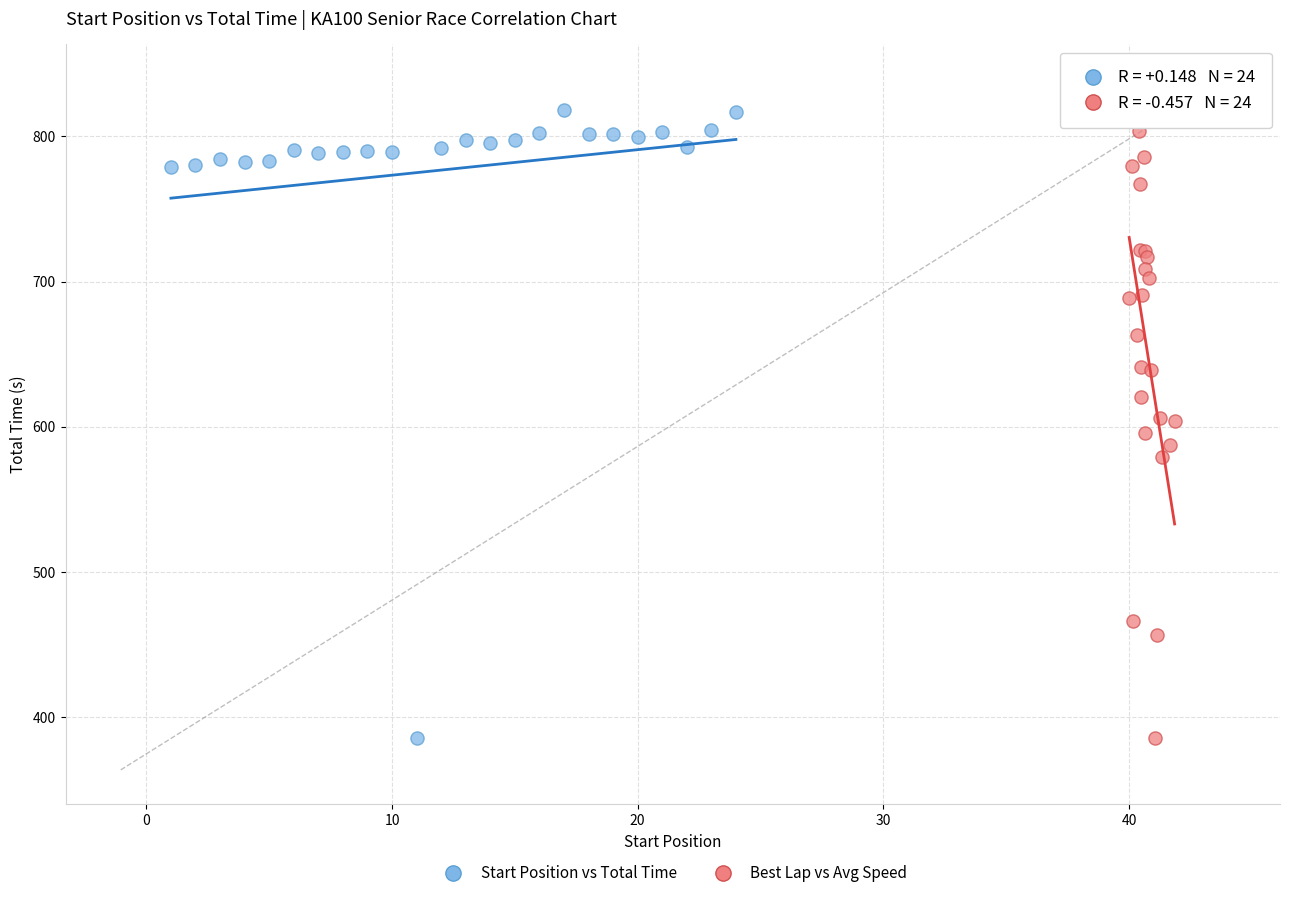

What are all the series names shown in the legend?

Start Position vs Total Time, Best Lap vs Avg Speed